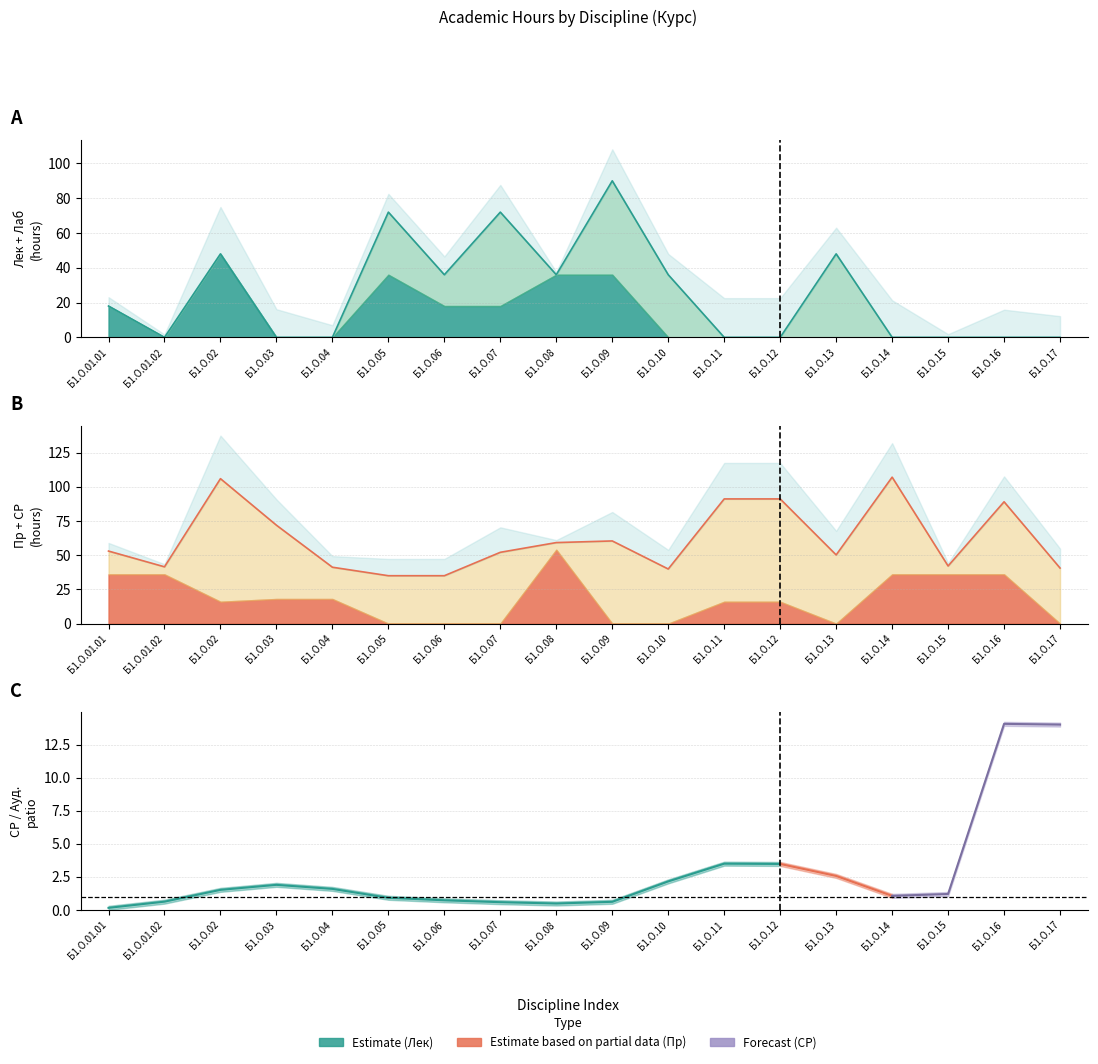

The Лек series shows 0.0 at Б1.О.10. True or false?

True